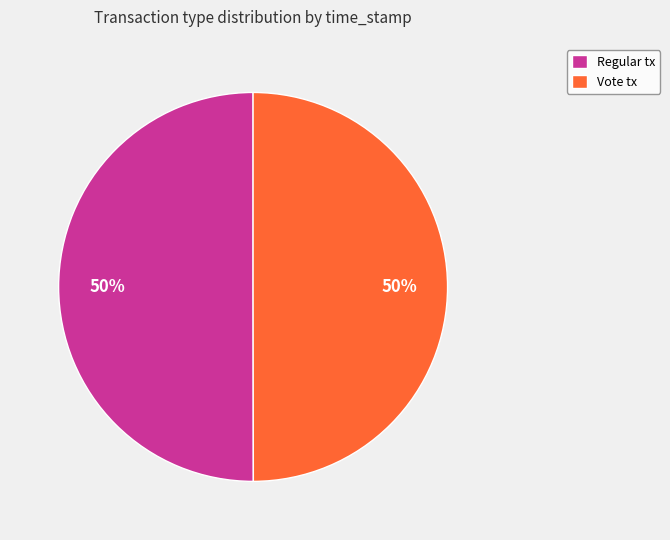

To the nearest percent, what is the combined percentage of Vote and Regular?

100%